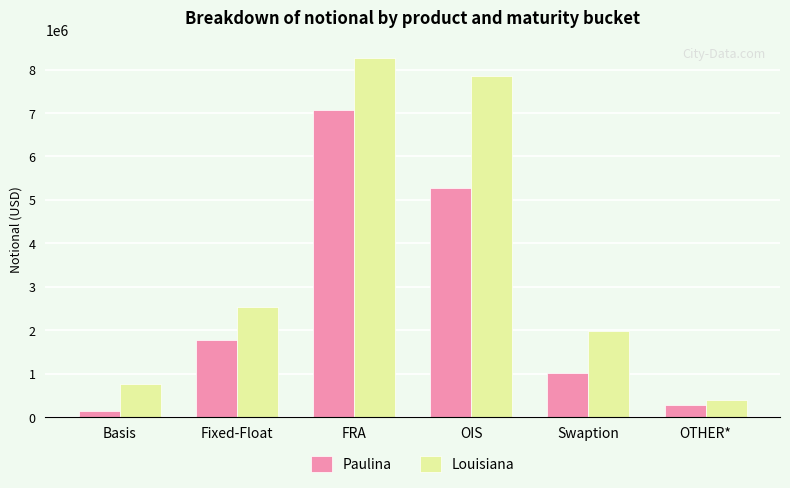

What is the lowest value of the Paulina series?

128943